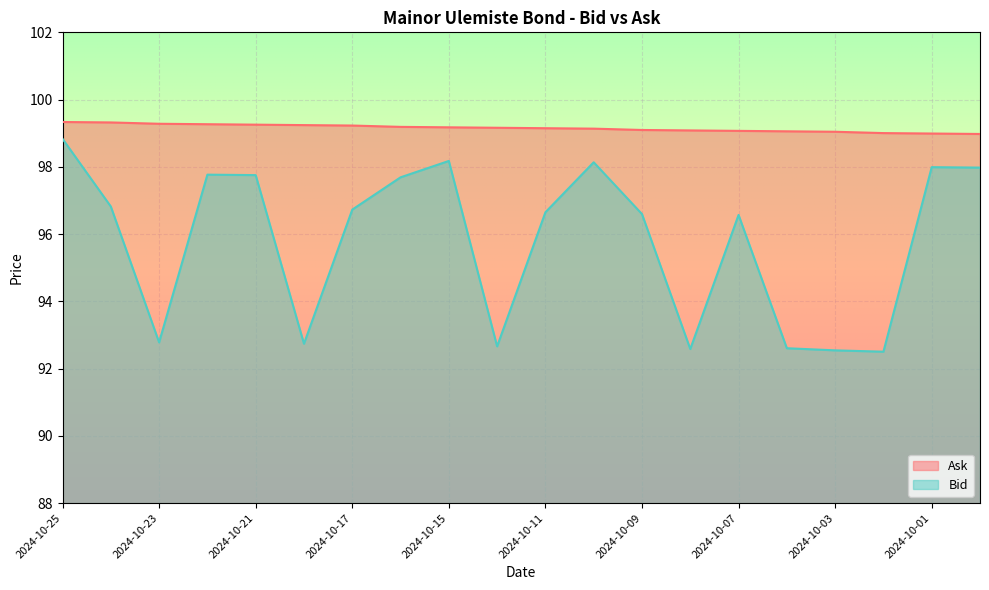

True or false: Bid and Ask intersect in this chart.

False